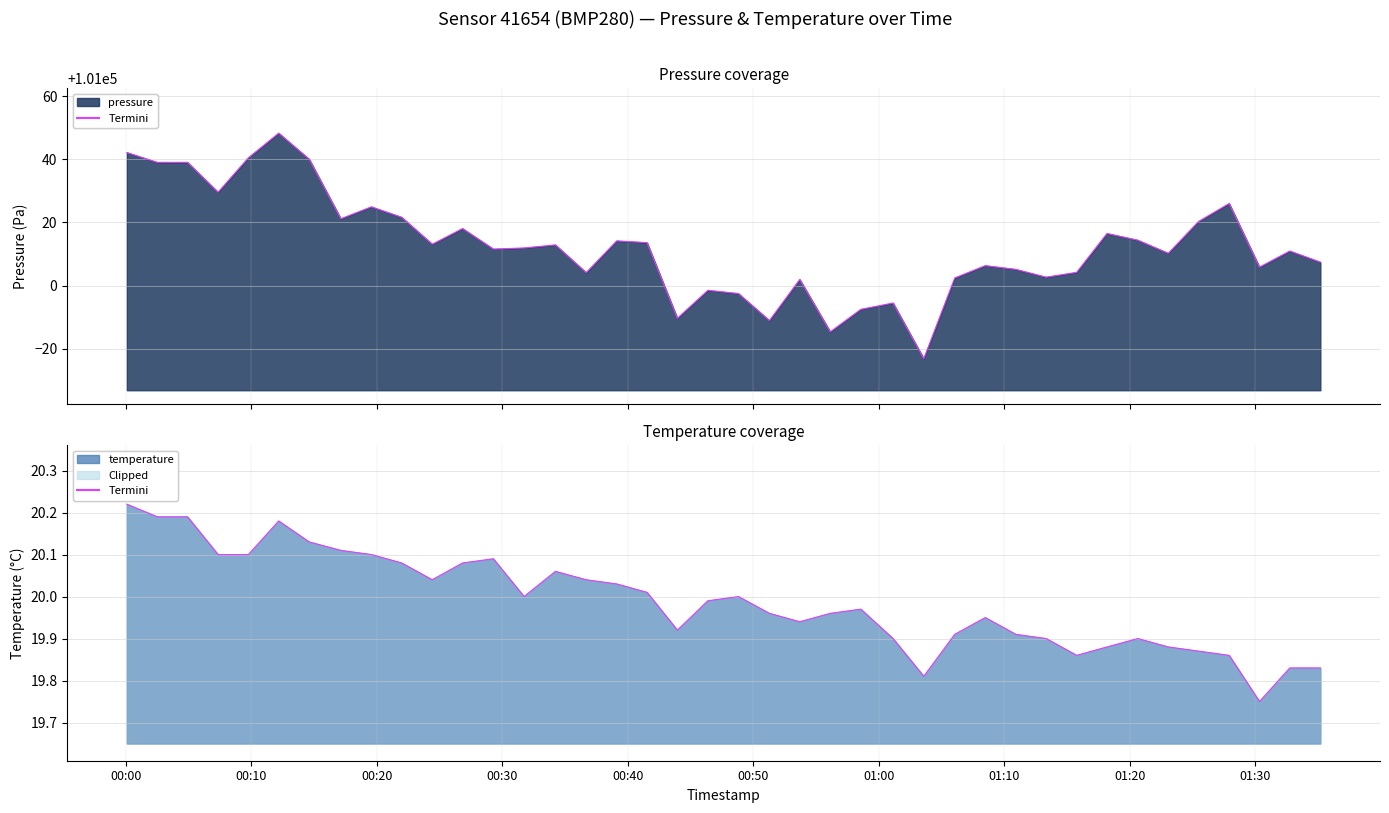

The value of pressure at 2023-02-01T00:19:33 is 20594.8. True or false?

False